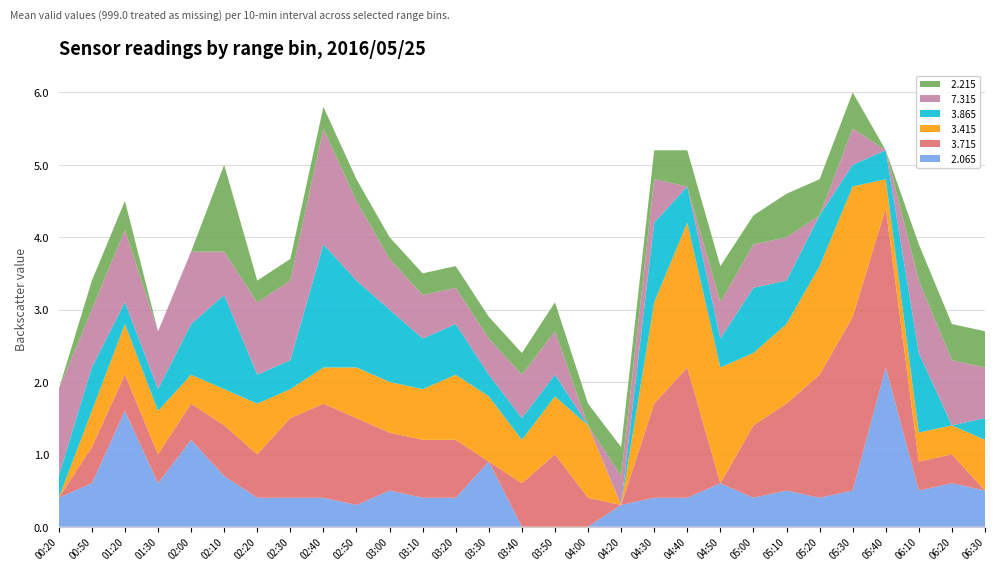

Reading left to right, extract all data points from this chart.

  2.065: 0.4	0.6	1.6	0.6	1.2	0.7	0.4	0.4	0.4	0.3	0.5	0.4	0.4	0.9	0.0	0.0	0.0	0.3	0.4	0.4	0.6	0.4	0.5	0.4	0.5	2.2	0.5	0.6	0.5
  3.715: 0.0	0.5	0.5	0.4	0.5	0.7	0.6	1.1	1.3	1.2	0.8	0.8	0.8	0.0	0.6	1.0	0.4	0.0	1.3	1.8	0.0	1.0	1.2	1.7	2.4	2.2	0.4	0.4	0.0
  3.415: 0.0	0.5	0.7	0.6	0.4	0.5	0.7	0.4	0.5	0.7	0.7	0.7	0.9	0.9	0.6	0.8	1.0	0.0	1.4	2.0	1.6	1.0	1.1	1.5	1.8	0.4	0.4	0.4	0.7
  3.865: 0.3	0.6	0.3	0.3	0.7	1.3	0.4	0.4	1.7	1.2	1.0	0.7	0.7	0.3	0.3	0.3	0.0	0.0	1.1	0.5	0.4	0.9	0.6	0.7	0.3	0.4	1.1	0.0	0.3
  7.315: 1.2	0.8	1.0	0.8	1.0	0.6	1.0	1.1	1.6	1.1	0.7	0.6	0.5	0.5	0.6	0.6	0.0	0.4	0.6	0.0	0.5	0.6	0.6	0.0	0.5	0.0	1.0	0.9	0.7
  2.215: 0.0	0.4	0.4	0.0	0.0	1.2	0.3	0.3	0.3	0.3	0.3	0.3	0.3	0.3	0.3	0.4	0.3	0.4	0.4	0.5	0.5	0.4	0.6	0.5	0.5	0.0	0.5	0.5	0.5